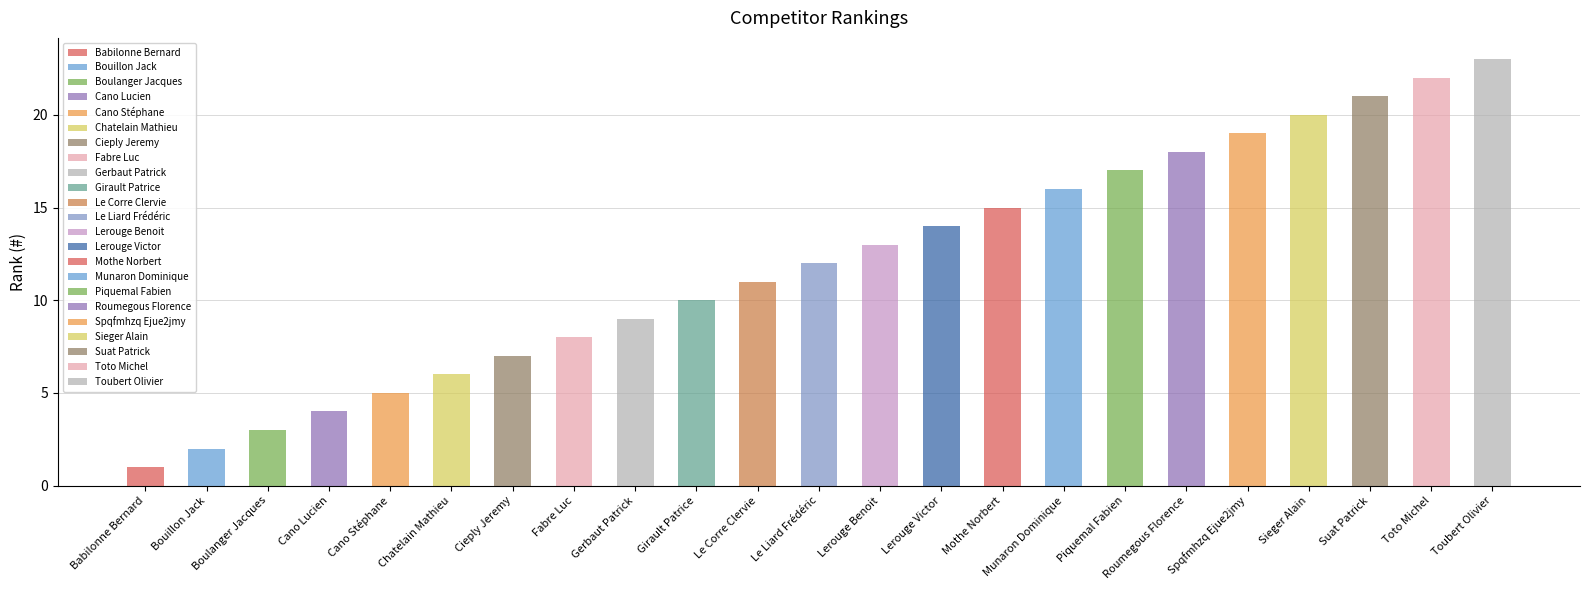

Is it true that the value at Sieger Alain is 9?

False